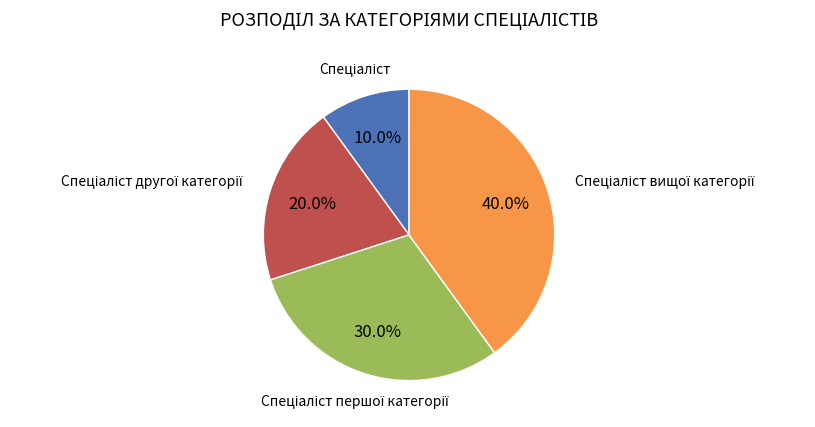

Is there a majority slice in this chart?

No